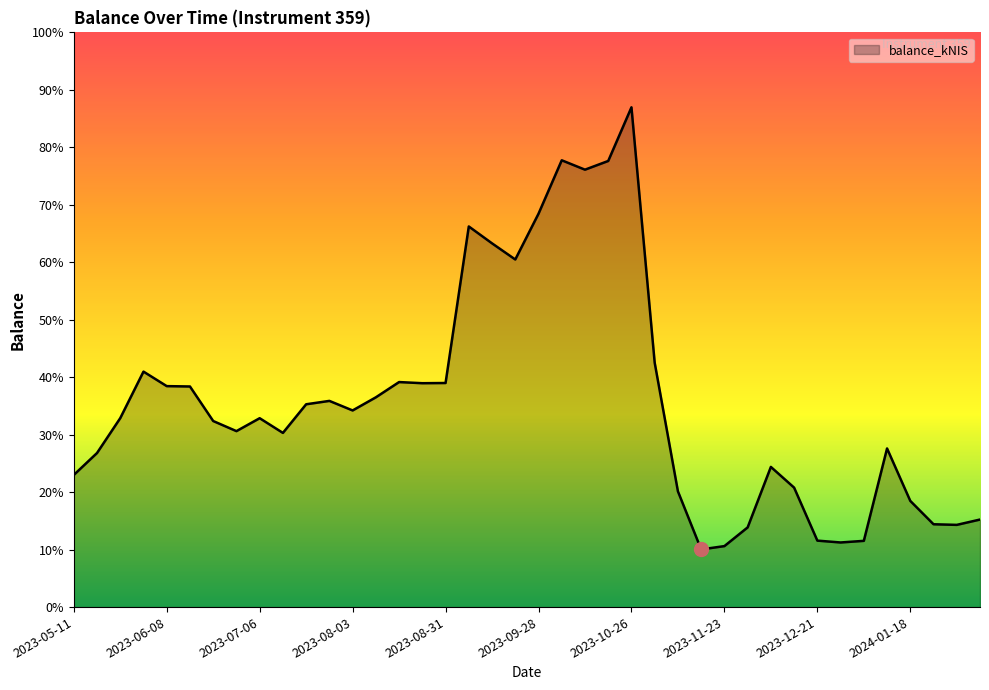

Is this an area chart (filled region under the line)?

Yes